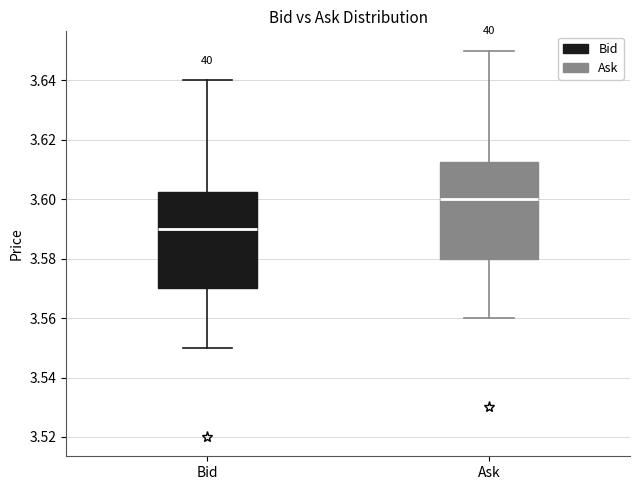

Reading left to right, transcribe this box plot: for each box, give where its median line is, the range the box spans, and where its two whiskers end, as read against the y-axis. The values are not printed on the chart, so give them approximately, as read against the axis.

Bid: median 3.590, box 3.570 to 3.602, whiskers 3.550 to 3.640
Ask: median 3.600, box 3.580 to 3.612, whiskers 3.560 to 3.650